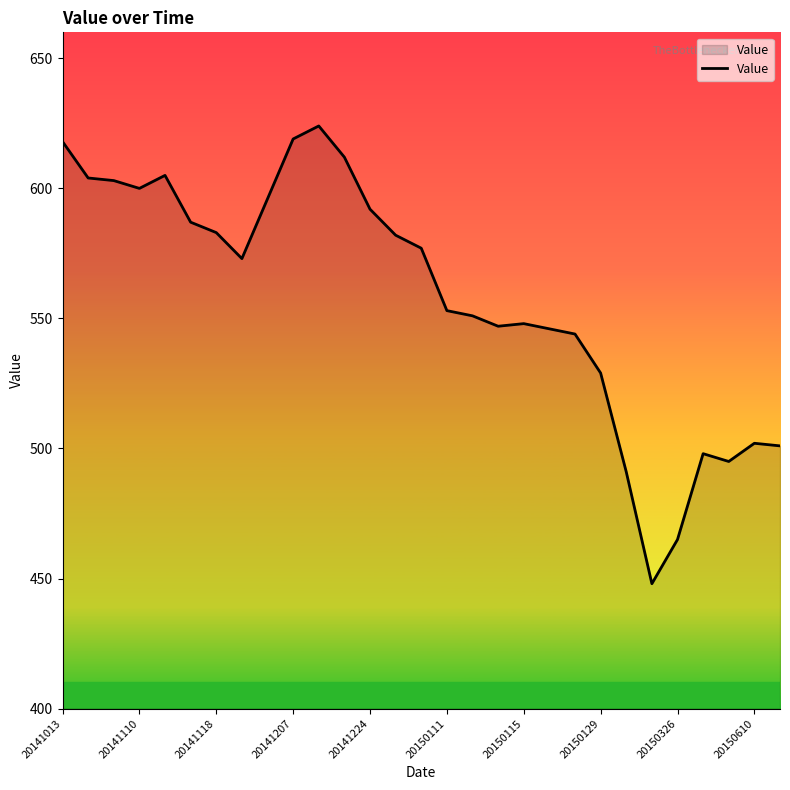

What is the smallest value displayed?

448